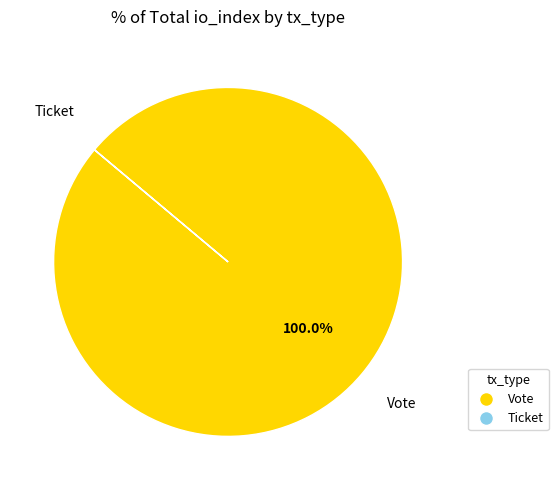

What is the largest slice in the pie chart?

Vote